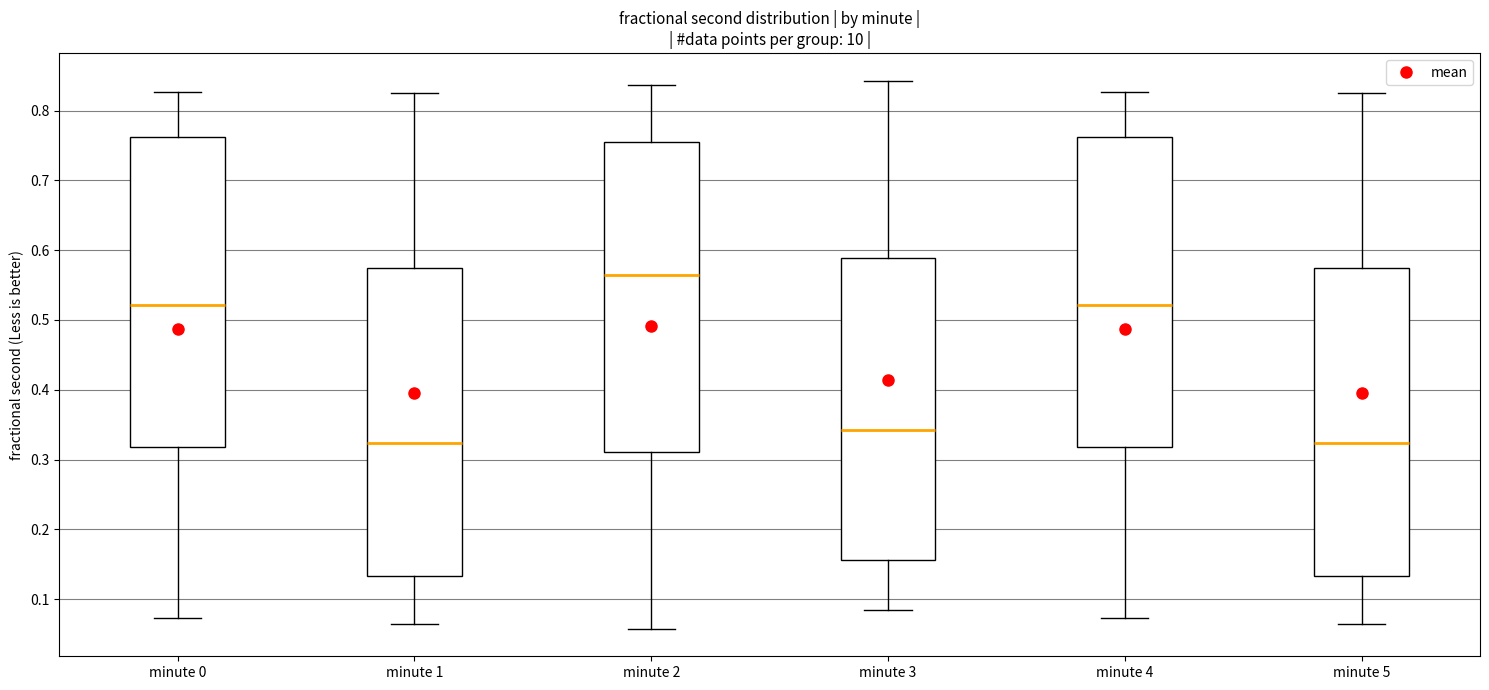

Reading left to right, transcribe this box plot: for each box, give where its median line is, the range the box spans, and where its two whiskers end, as read against the y-axis. The values are not printed on the chart, so give them approximately, as read against the axis.

minute 0: median 0.52, box 0.32 to 0.76, whiskers 0.07 to 0.83
minute 1: median 0.32, box 0.13 to 0.58, whiskers 0.06 to 0.82
minute 2: median 0.56, box 0.31 to 0.75, whiskers 0.06 to 0.84
minute 3: median 0.34, box 0.16 to 0.59, whiskers 0.08 to 0.84
minute 4: median 0.52, box 0.32 to 0.76, whiskers 0.07 to 0.83
minute 5: median 0.32, box 0.13 to 0.58, whiskers 0.06 to 0.82